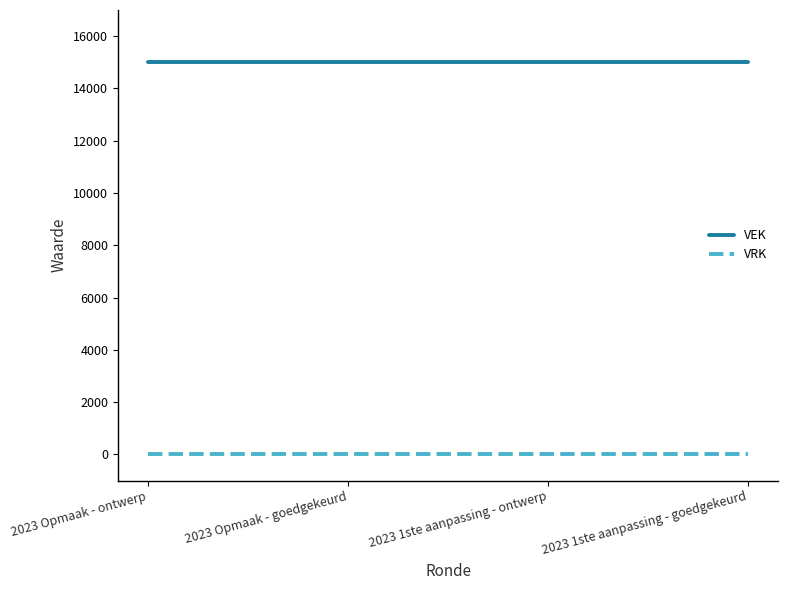

What is the spread (max minus min) of values at 2023 Opmaak - goedgekeurd?

15000